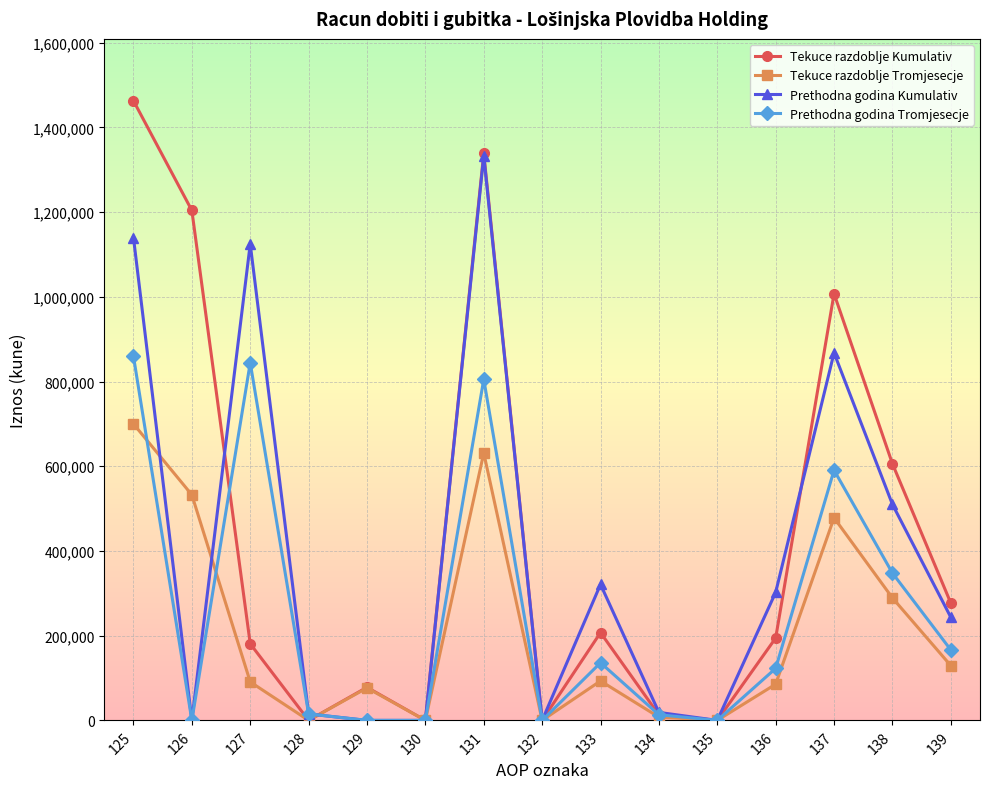

Between 132 and 137, which series saw the biggest shift?

Tekuce razdoblje Kumulativ